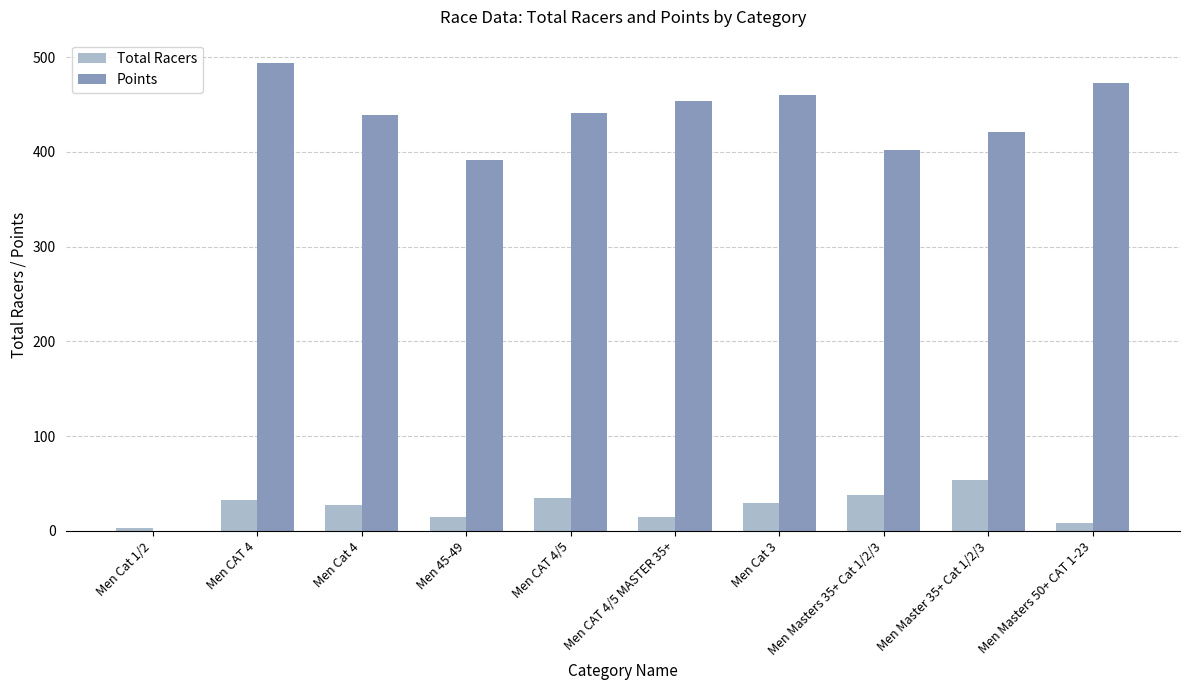

What is the greatest value displayed?

493.9